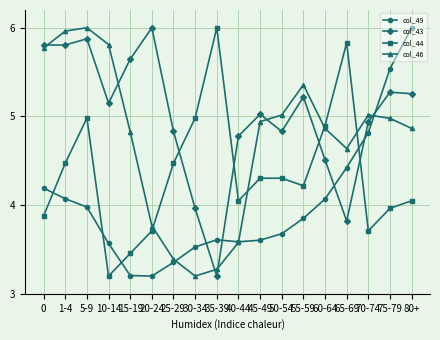

List the series in order of their overall mean, highest first.

col_43, col_46, col_44, col_49